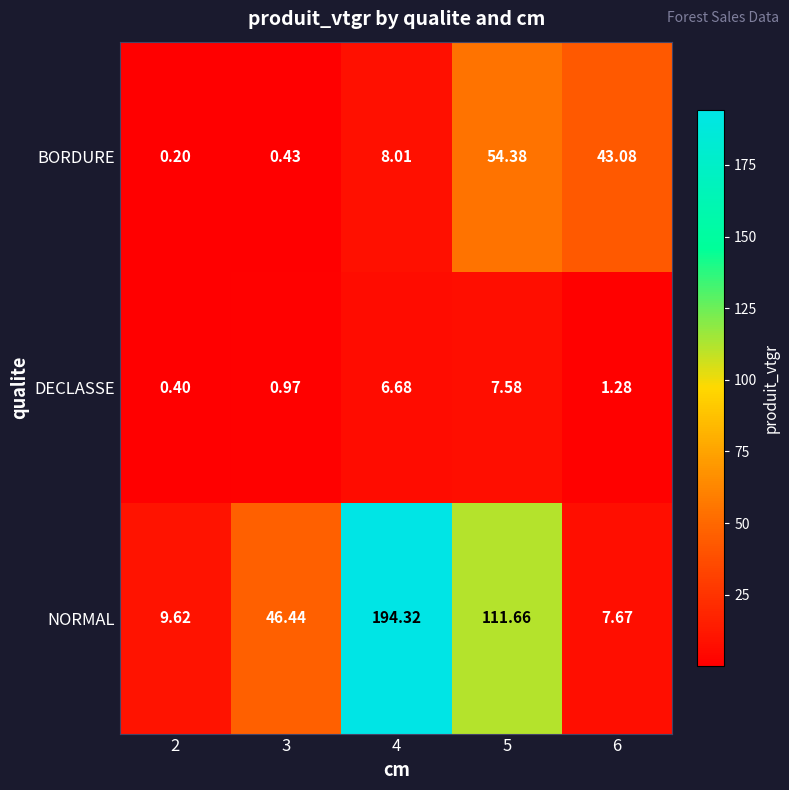

Rank the series by their average value, from lowest to highest.

DECLASSE, BORDURE, NORMAL